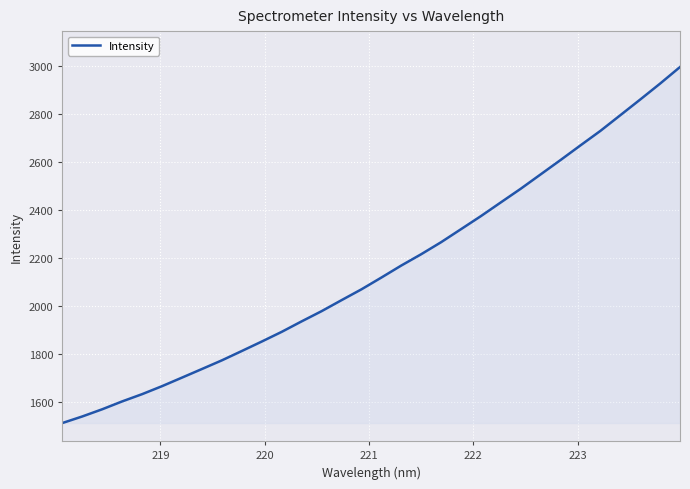

What is the greatest value displayed?

2997.2